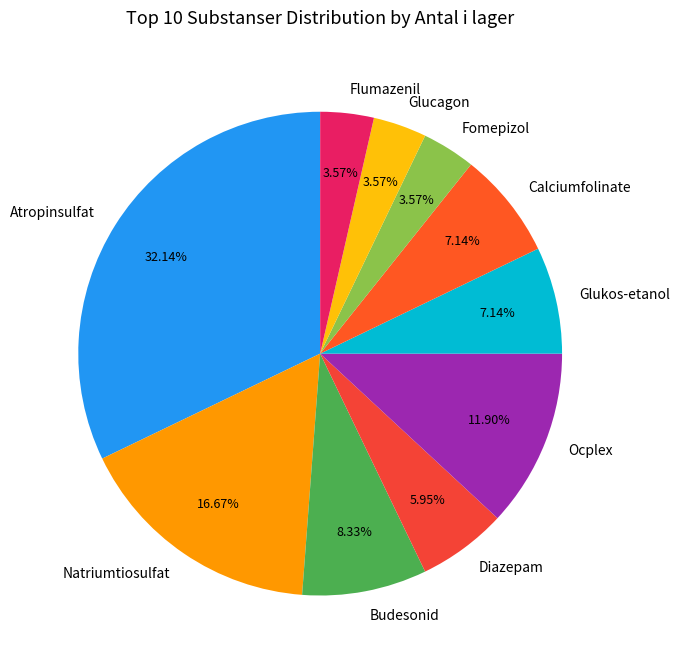

Is there a majority slice in this chart?

No